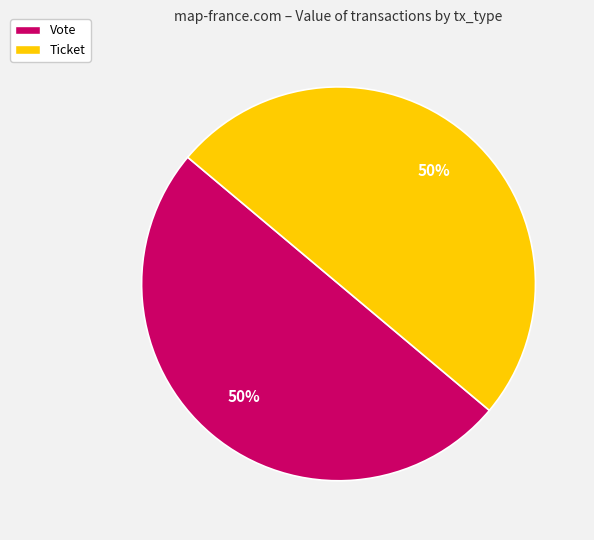

Is it true that Ticket is 36% of the pie?

False